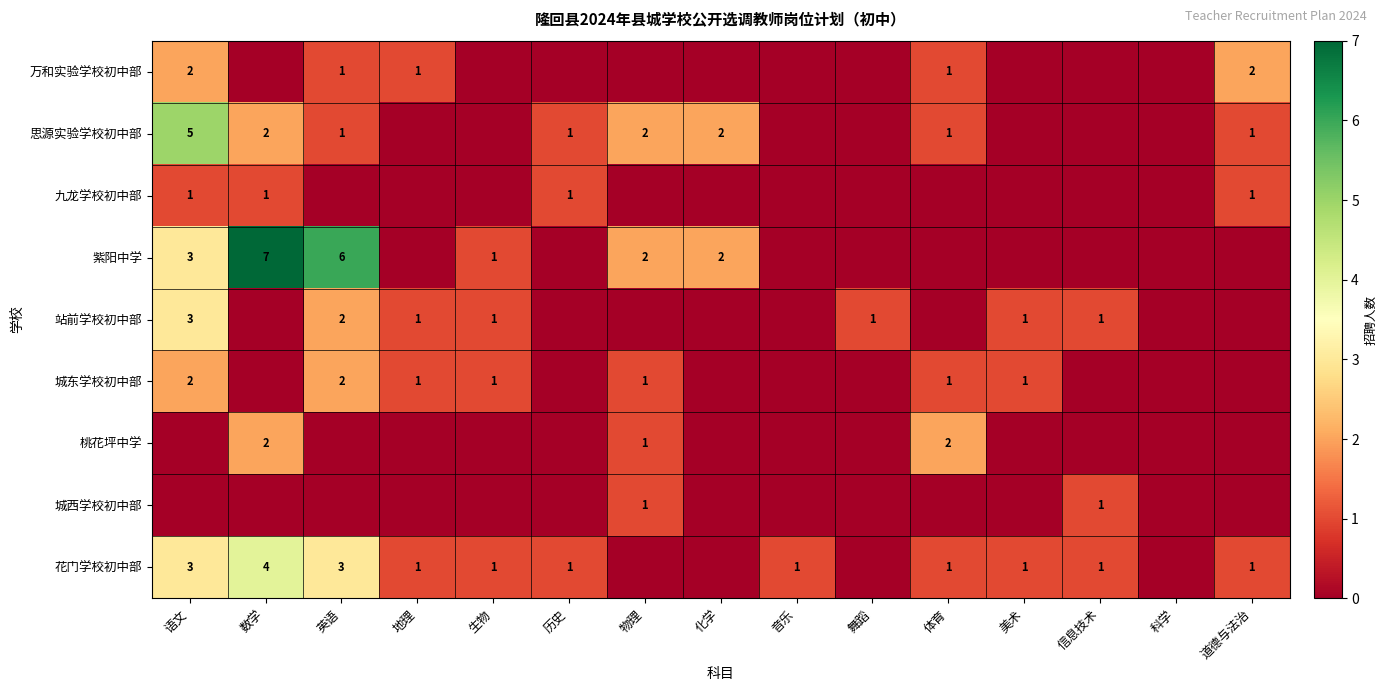

The value of 站前学校初中部 at 舞蹈 is 1. True or false?

True